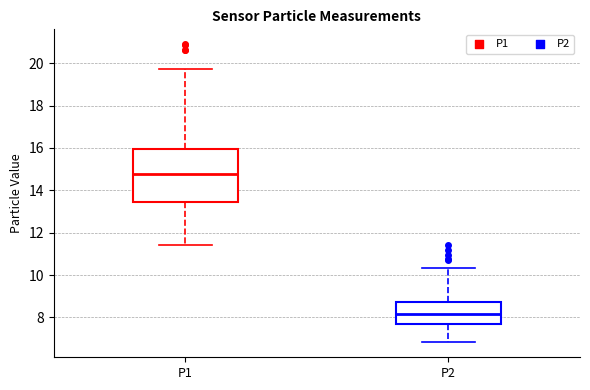

Which box's median line is the highest?

P1